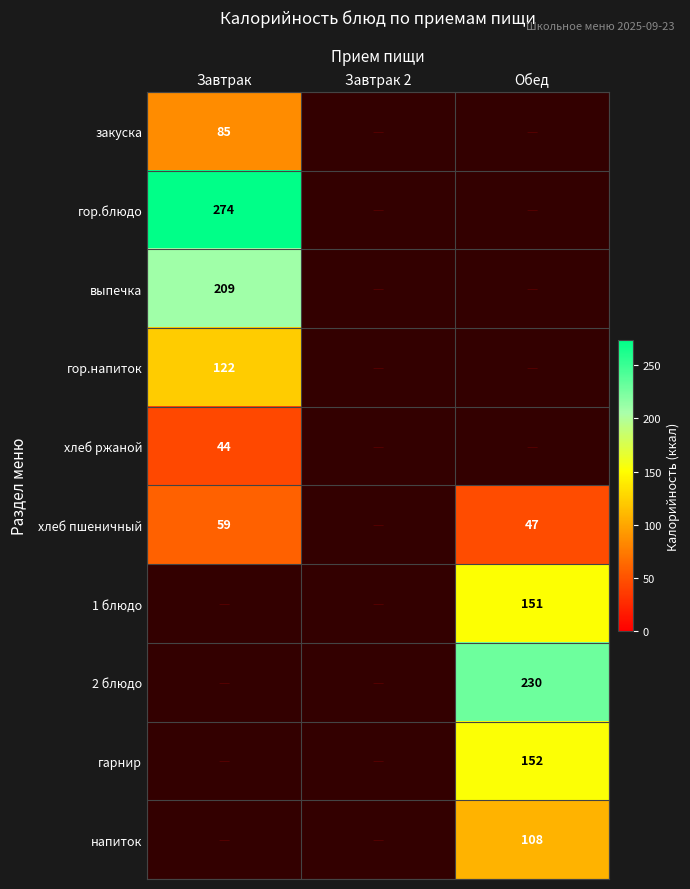

Is it true that гор.напиток equals 83 at Завтрак?

False